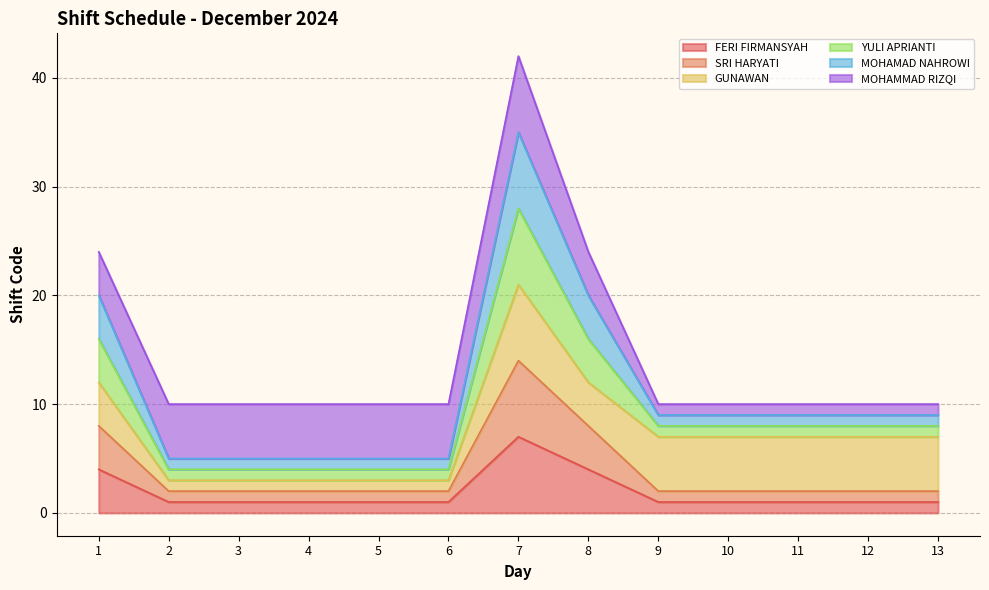

Which series has the largest range (max minus min)?

YULI APRIANTI